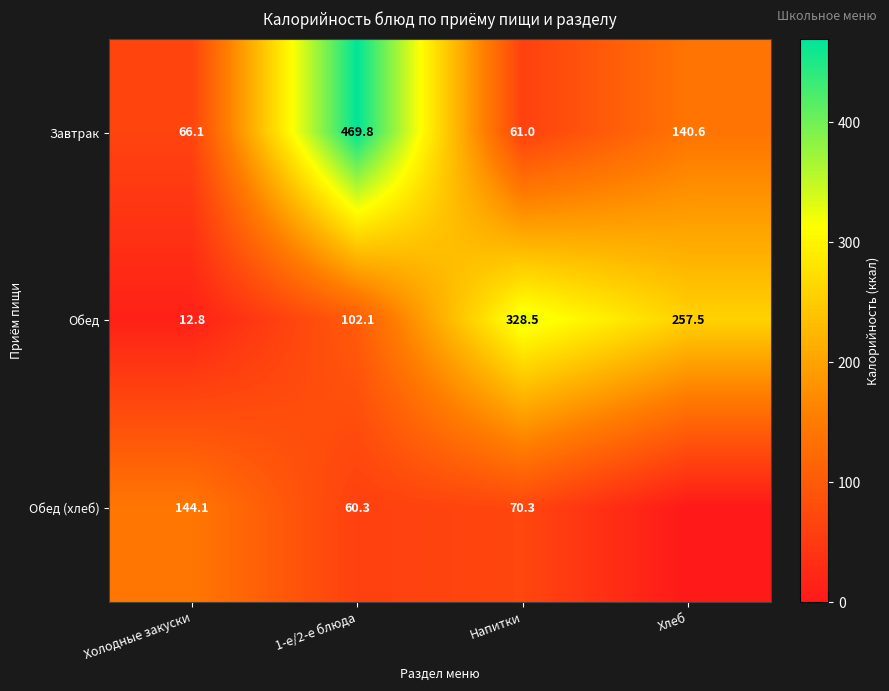

What is the average value of the Обед series?

175.2